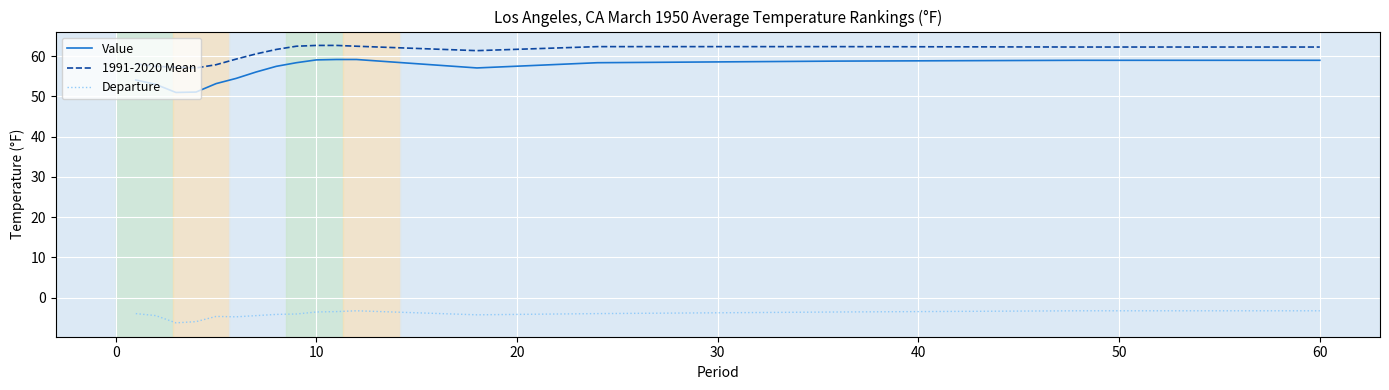

What is the sum of all Value values?

958.7